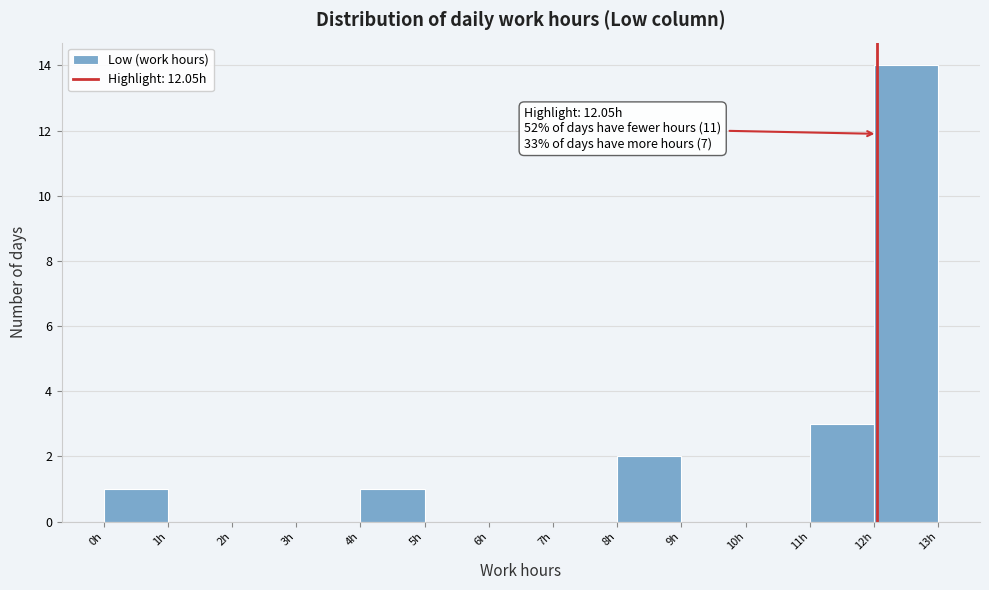

Over which range of the x-axis is the bar tallest?

12 to 13